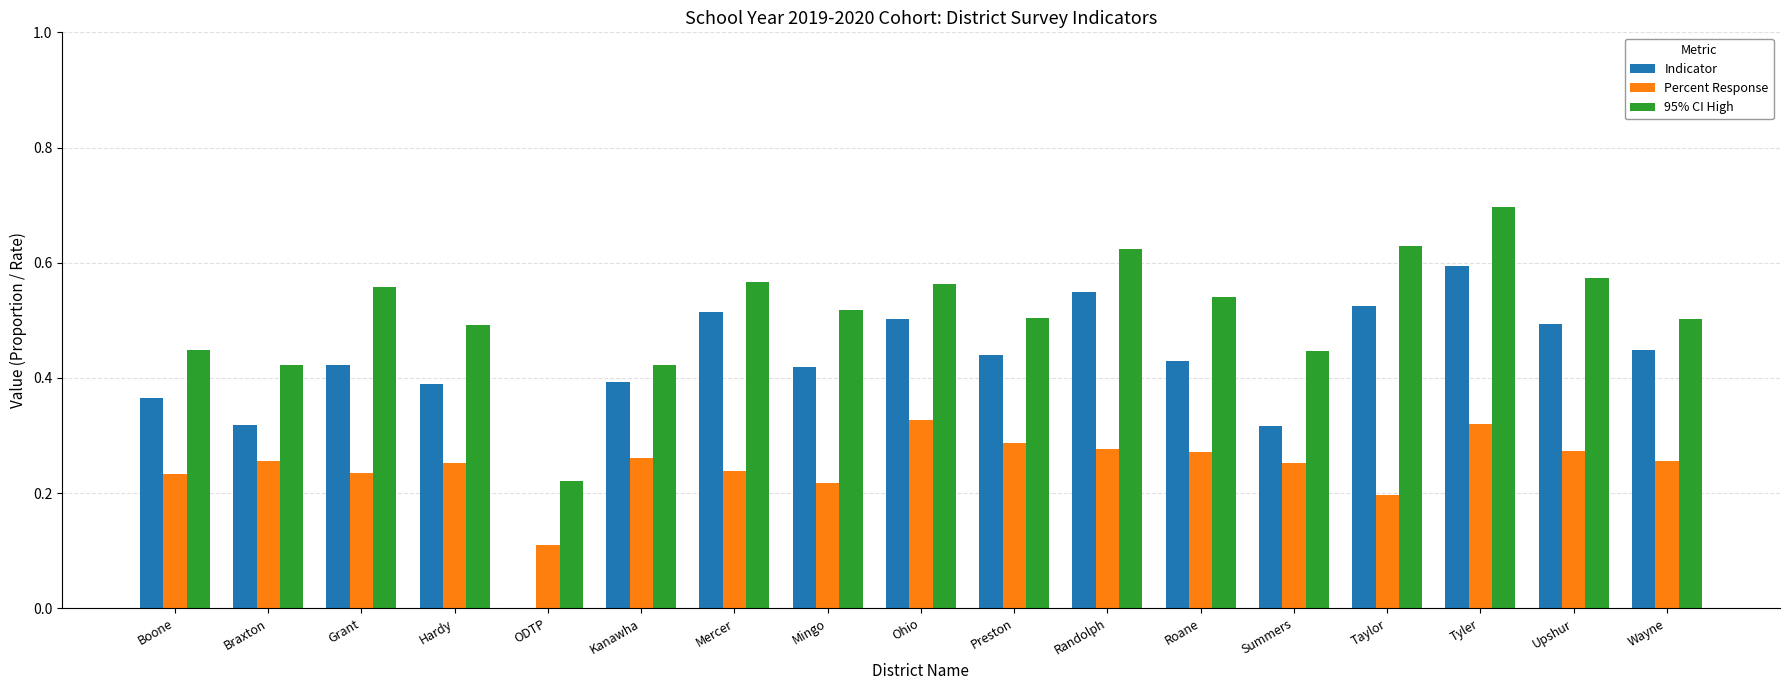

Which label corresponds to the largest value in the chart?

Tyler